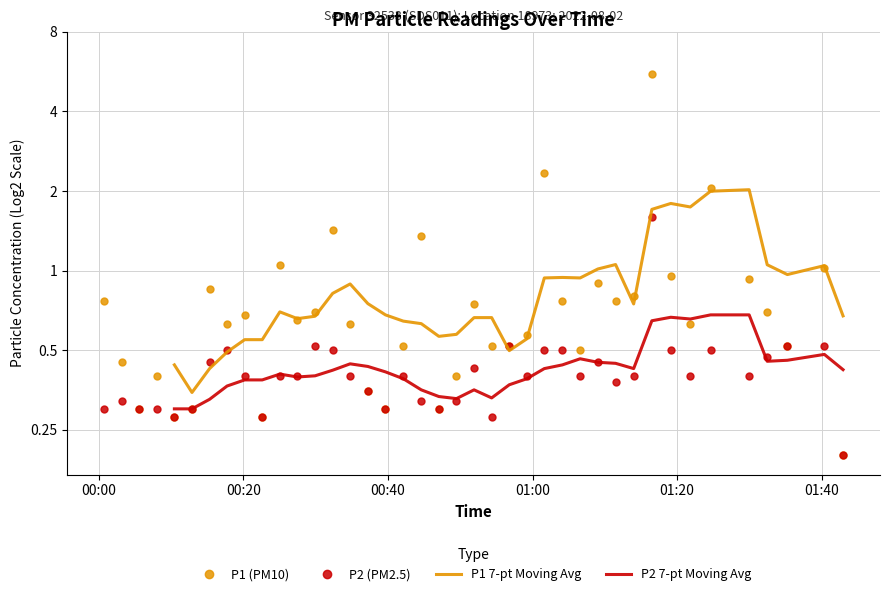

True or false: P1 and P2 intersect in this chart.

False